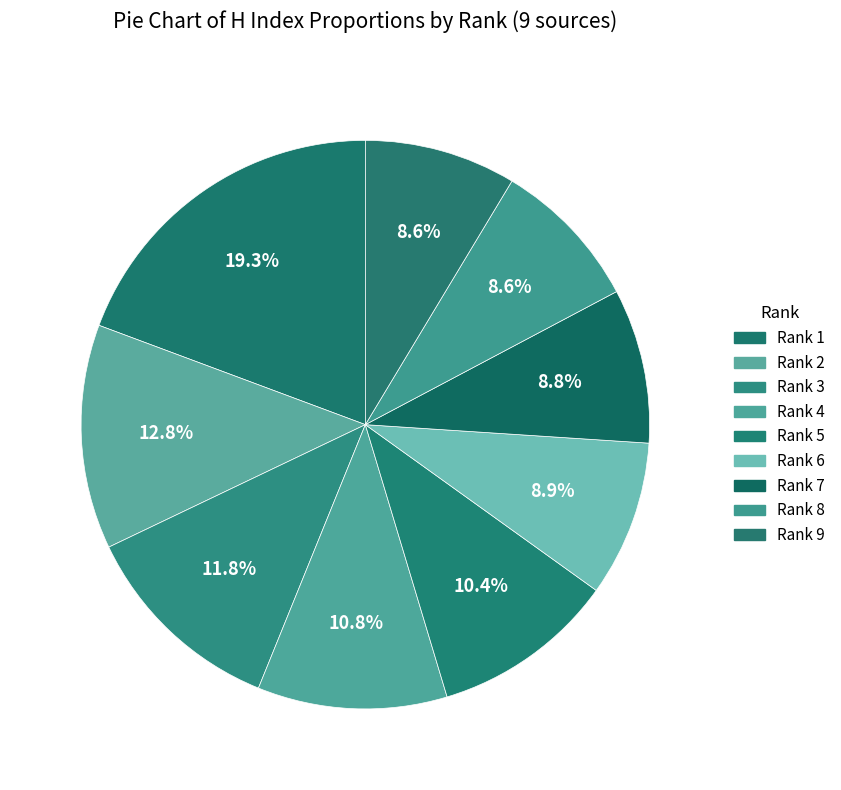

Which has a higher value, Rank 3 or Rank 9?

Rank 3